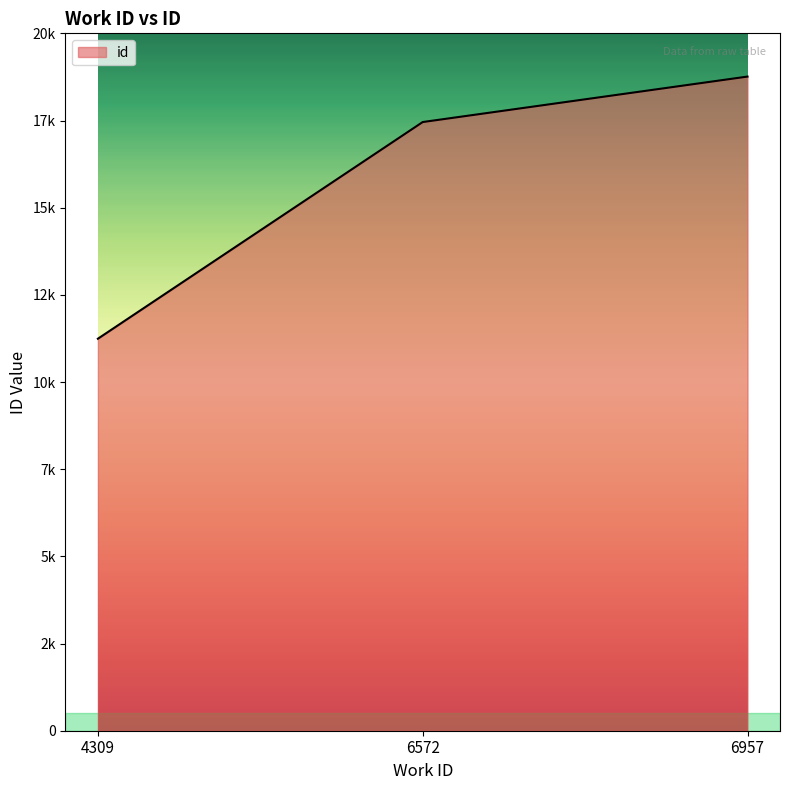

What is the change in value from 6572 to 6957?

+1304